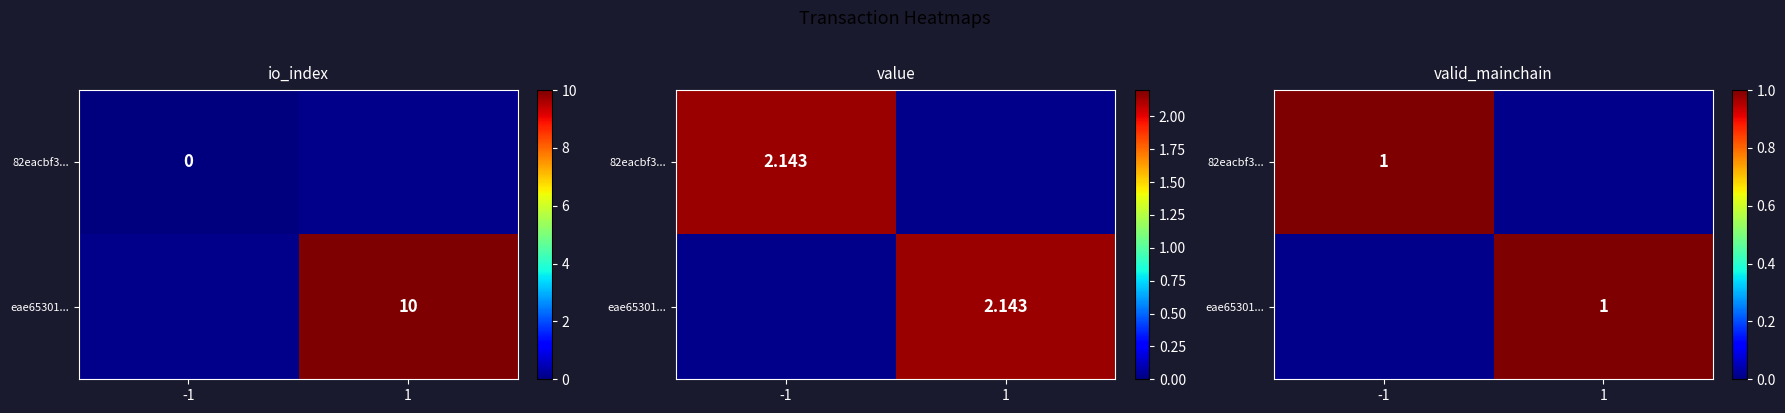

Count the number of categories in the chart.

2